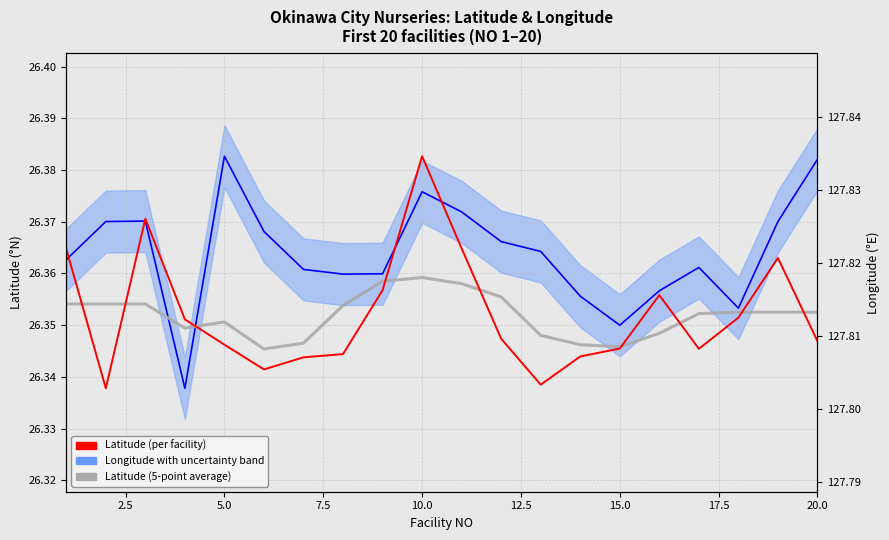

True or false: Latitude (per facility) has a value of 42.8 at 10.

False